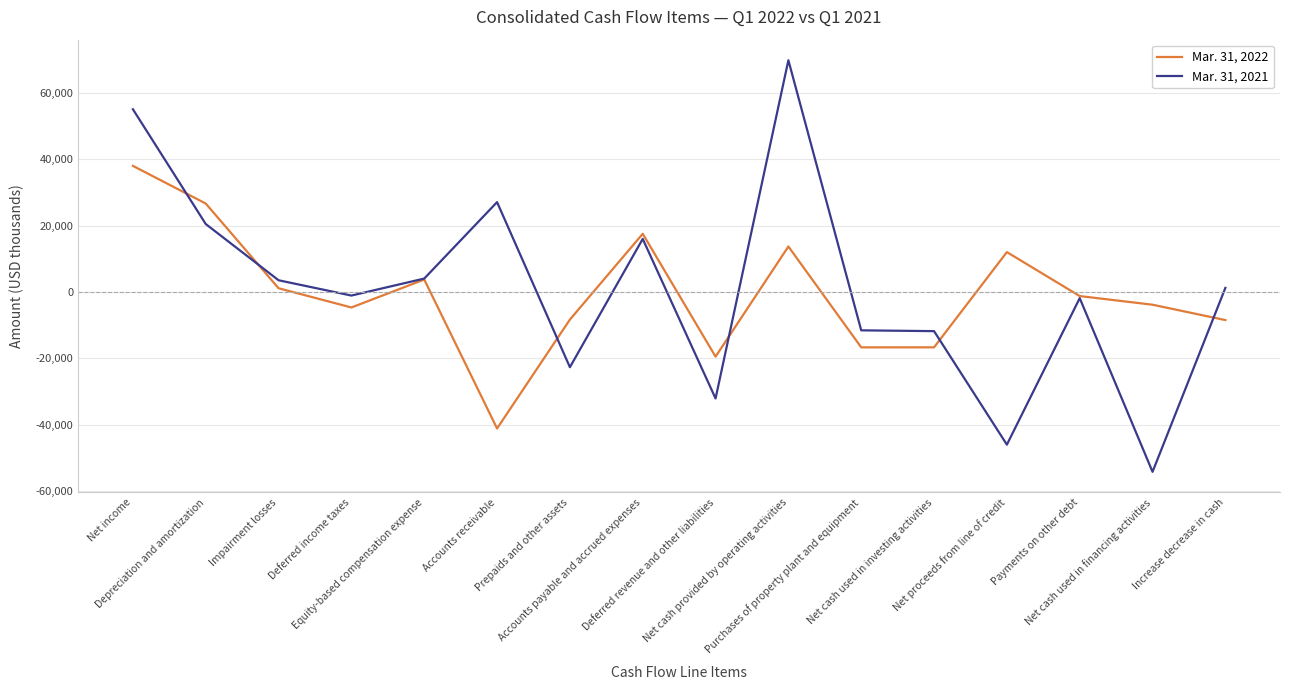

Count the number of categories in the chart.

16